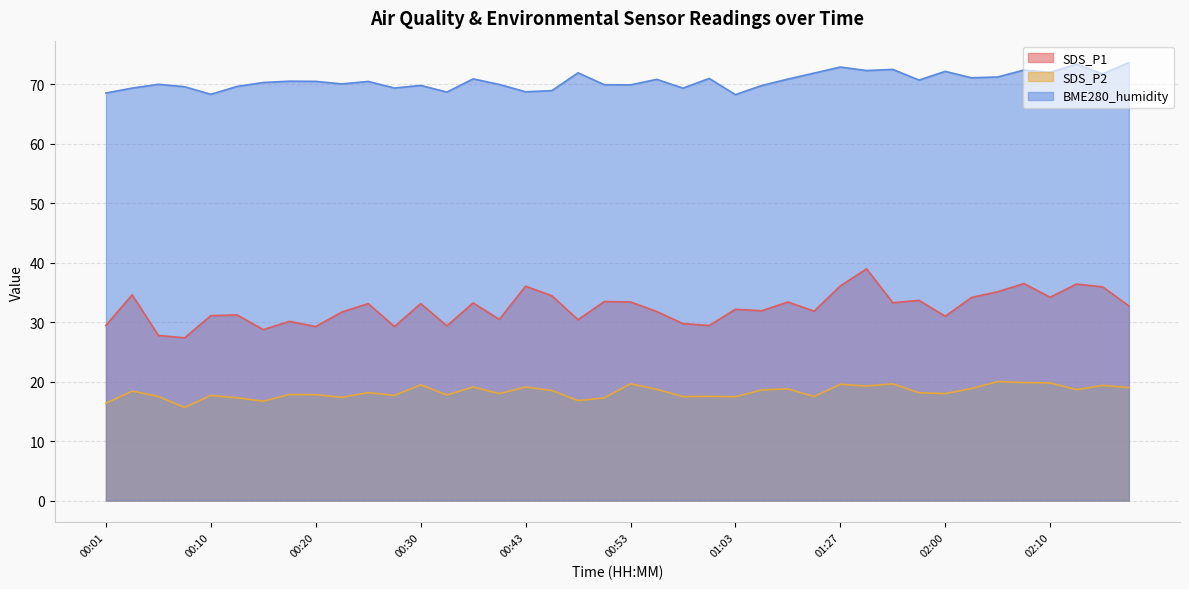

What is the difference between the maximum and second lowest values in the SDS_P2 series?

3.6